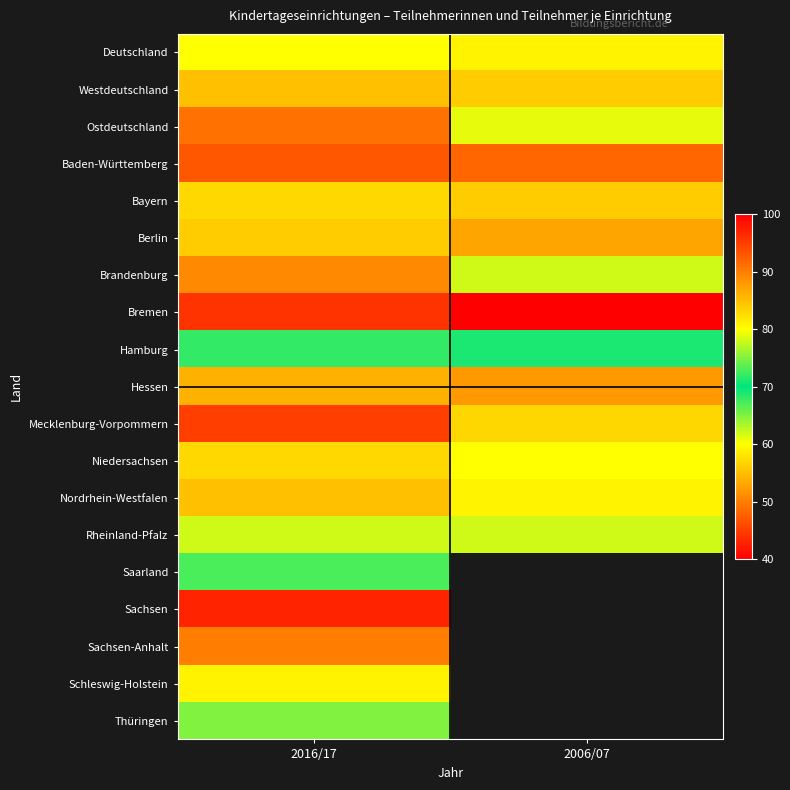

At which category is the sum across all series the highest?

2016/17